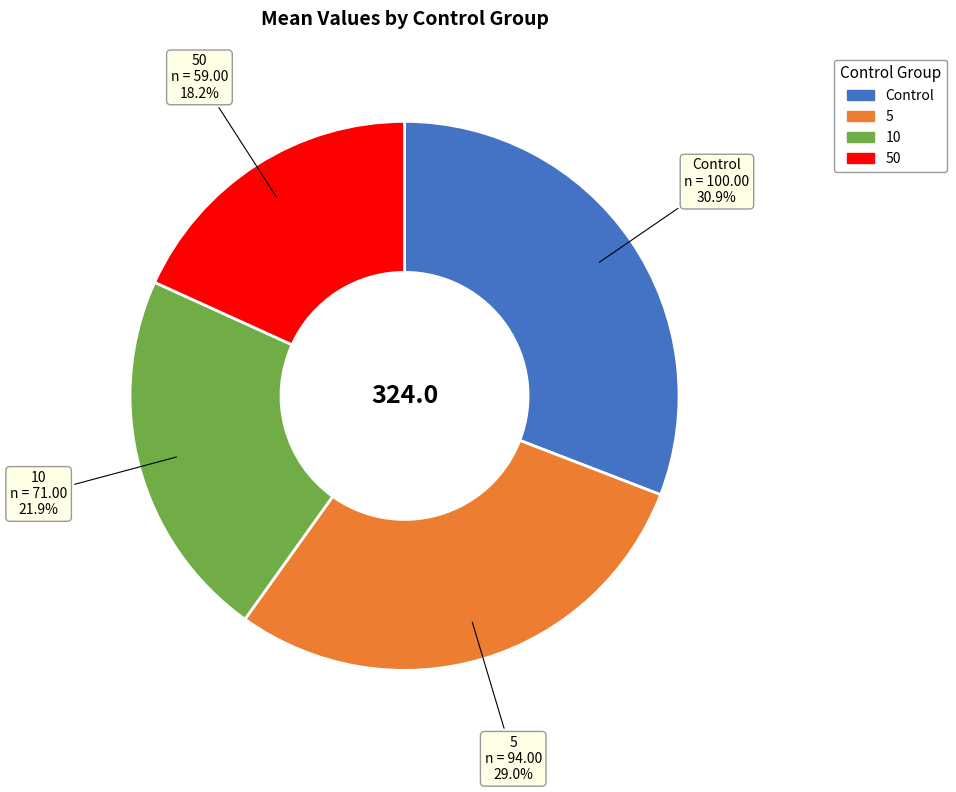

Which slice is the largest?

Control